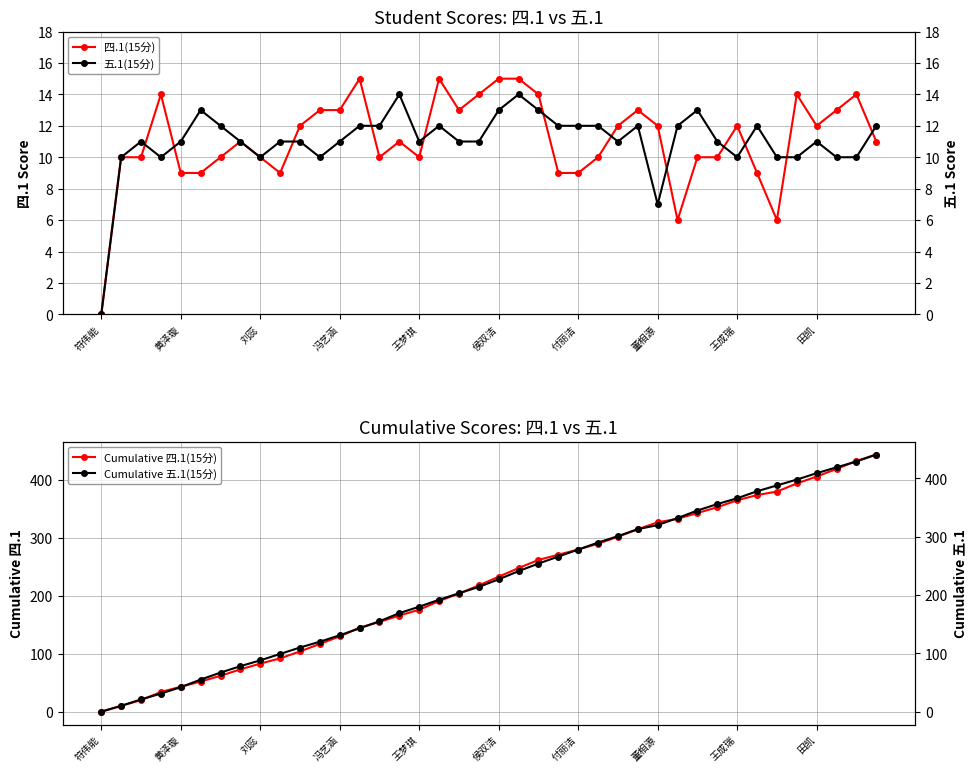

The value of Cumulative 四.1(15分) at 黄泽璇 is 14. True or false?

False